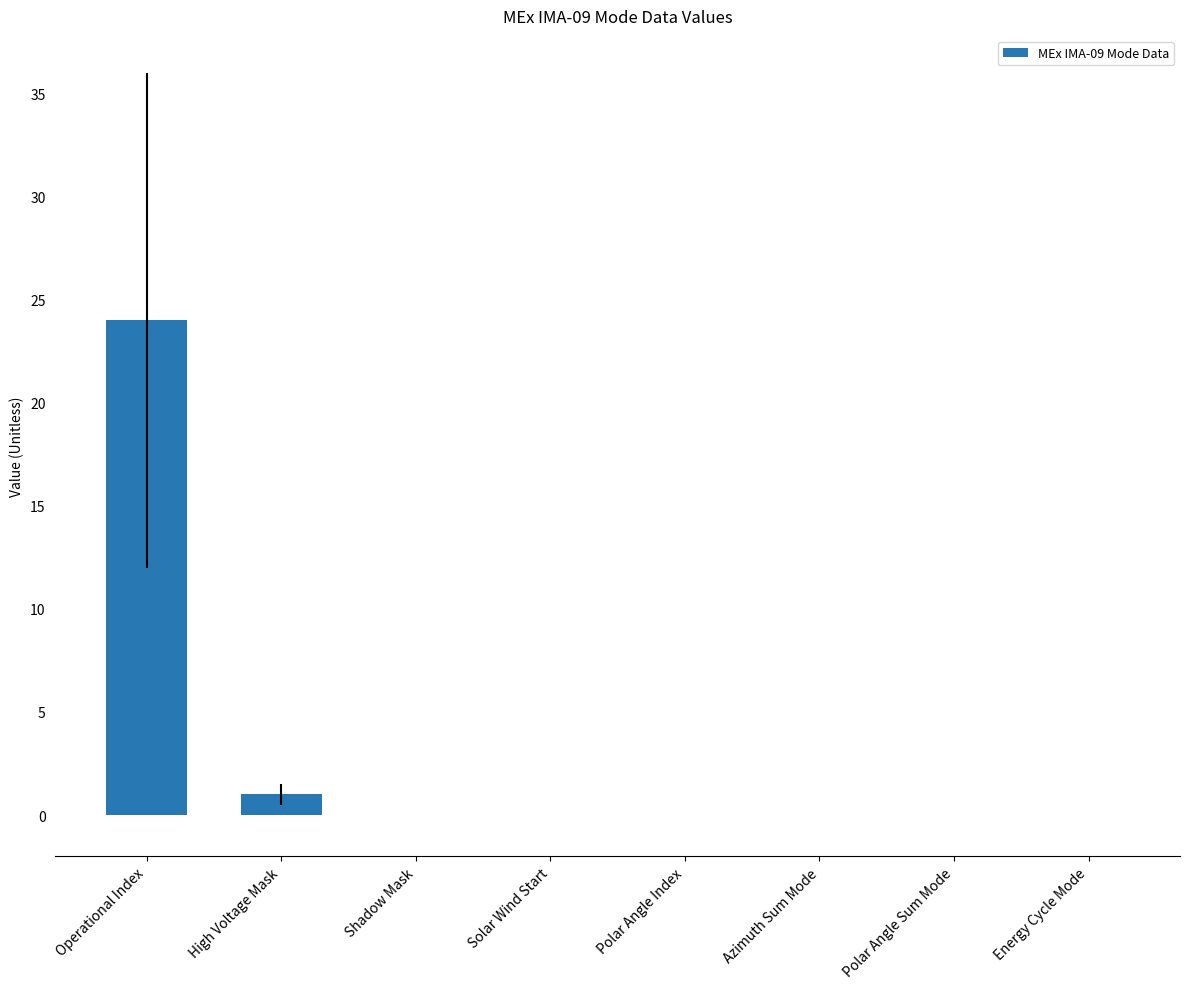

What is the average value?

3